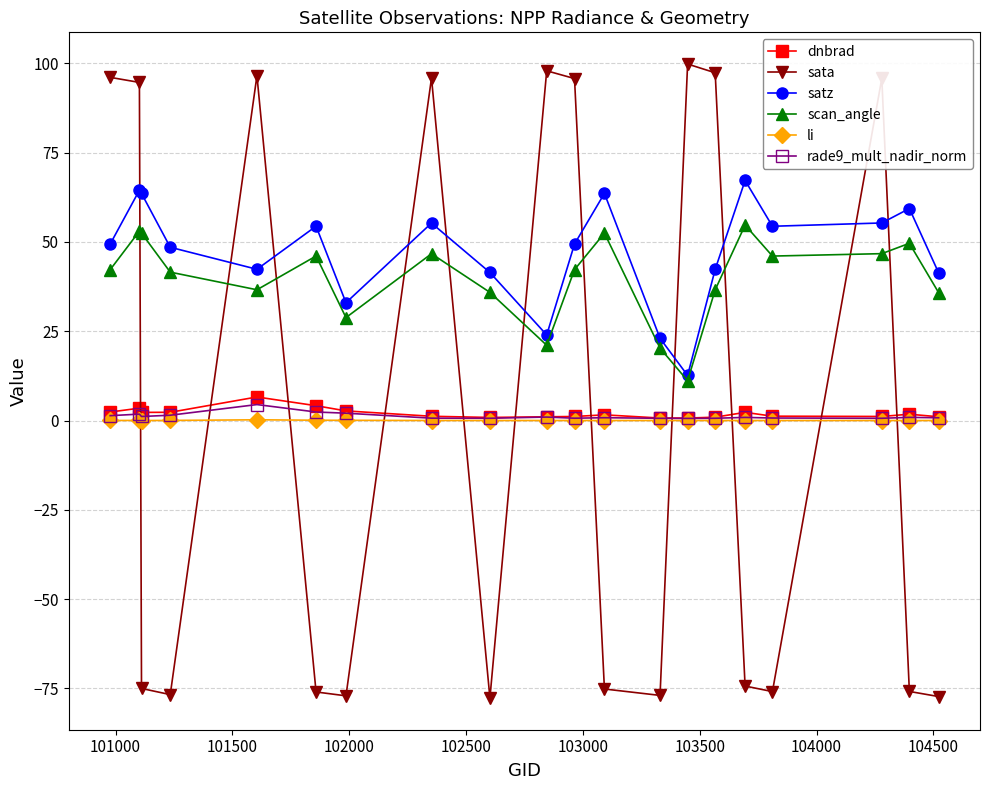

True or false: satz has more than 1 points higher than both neighbors.

True